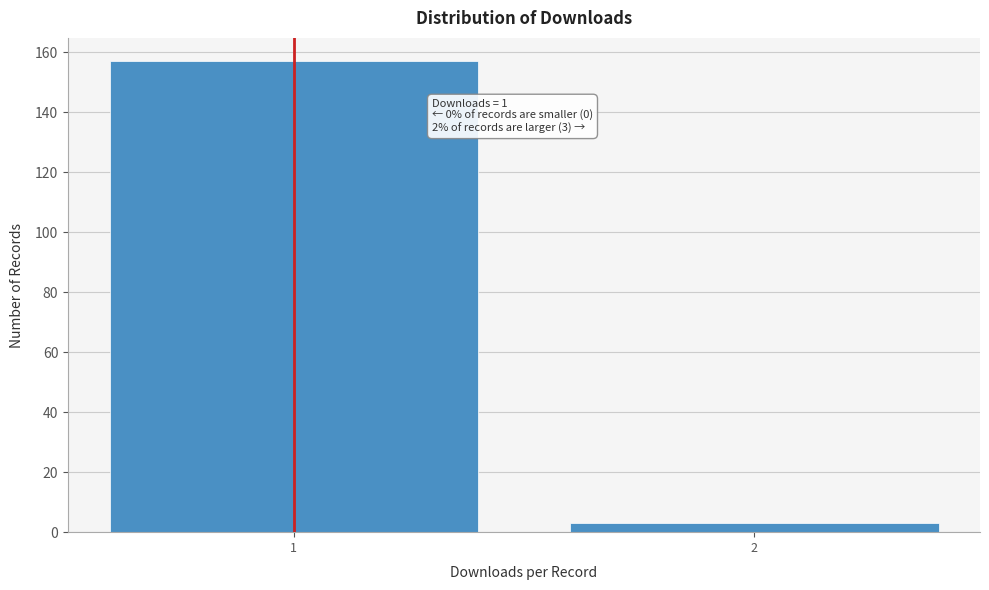

Reading left to right, transcribe all the data shown in this chart.

1=157	2=3